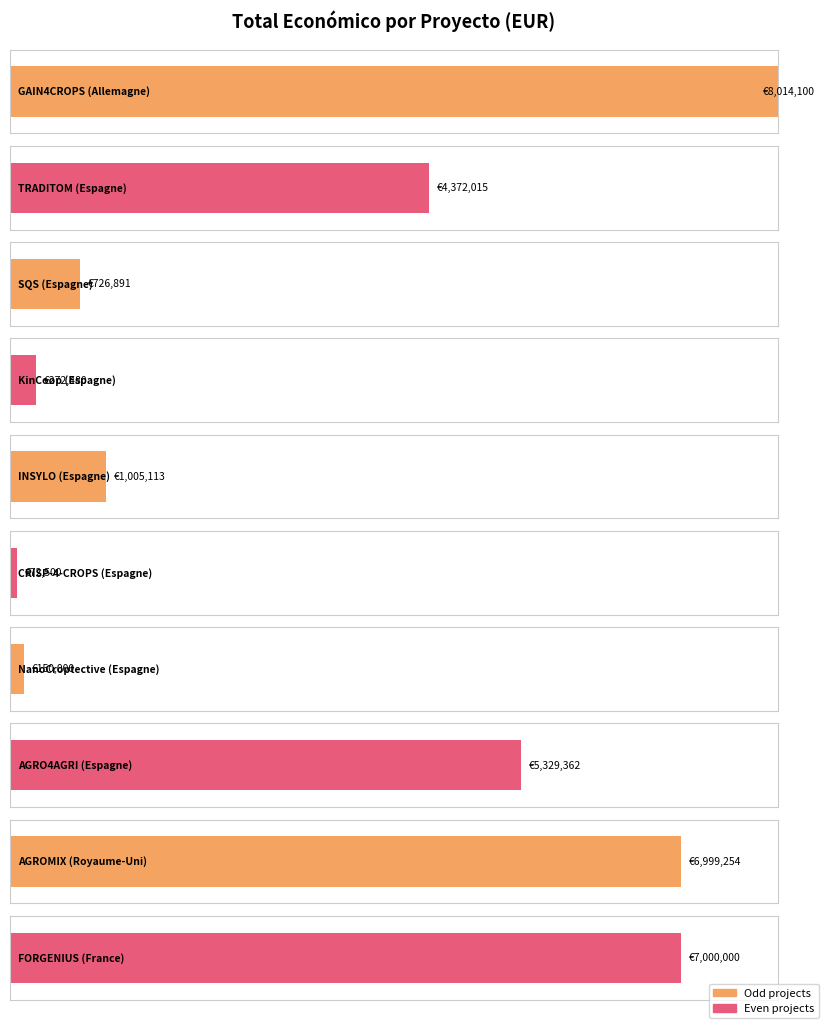

Which label corresponds to the largest value in the chart?

Allemagne